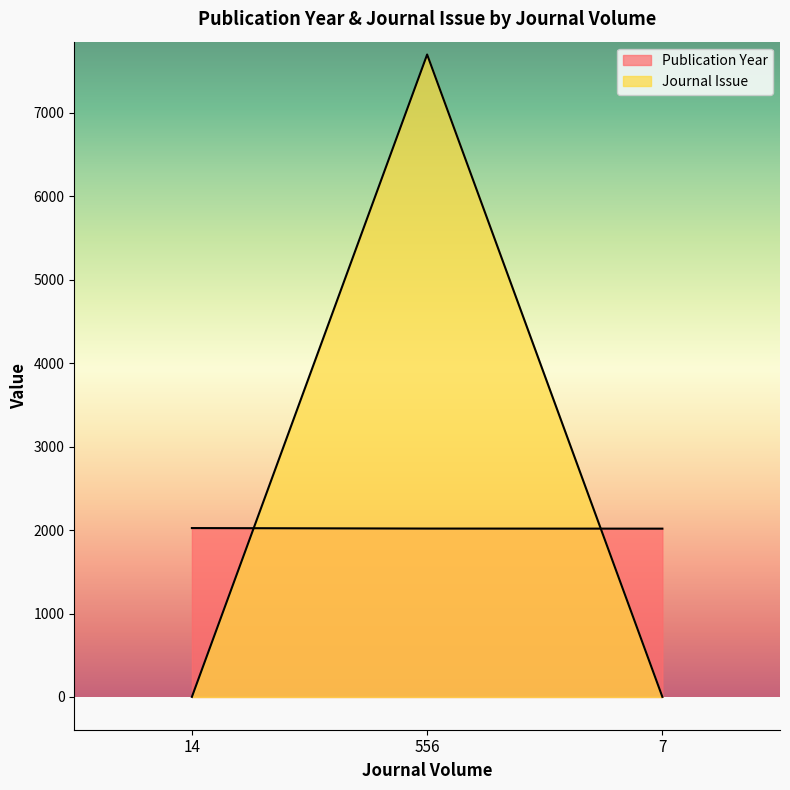

Which series has the widest spread of values?

Journal Issue